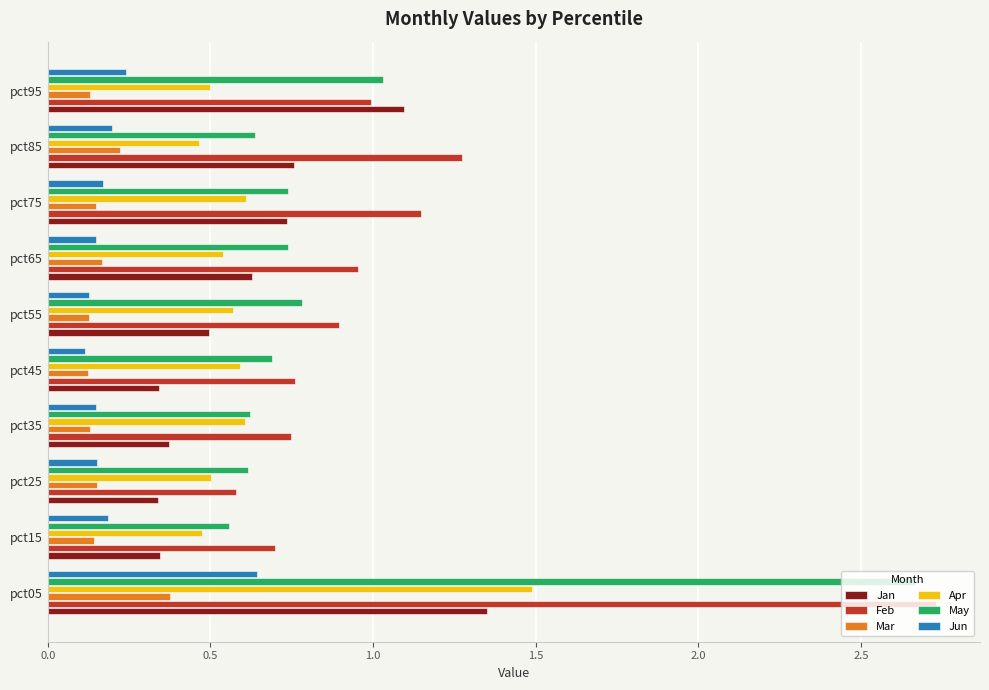

What are all the series names shown in the legend?

Jan, Feb, Mar, Apr, May, Jun